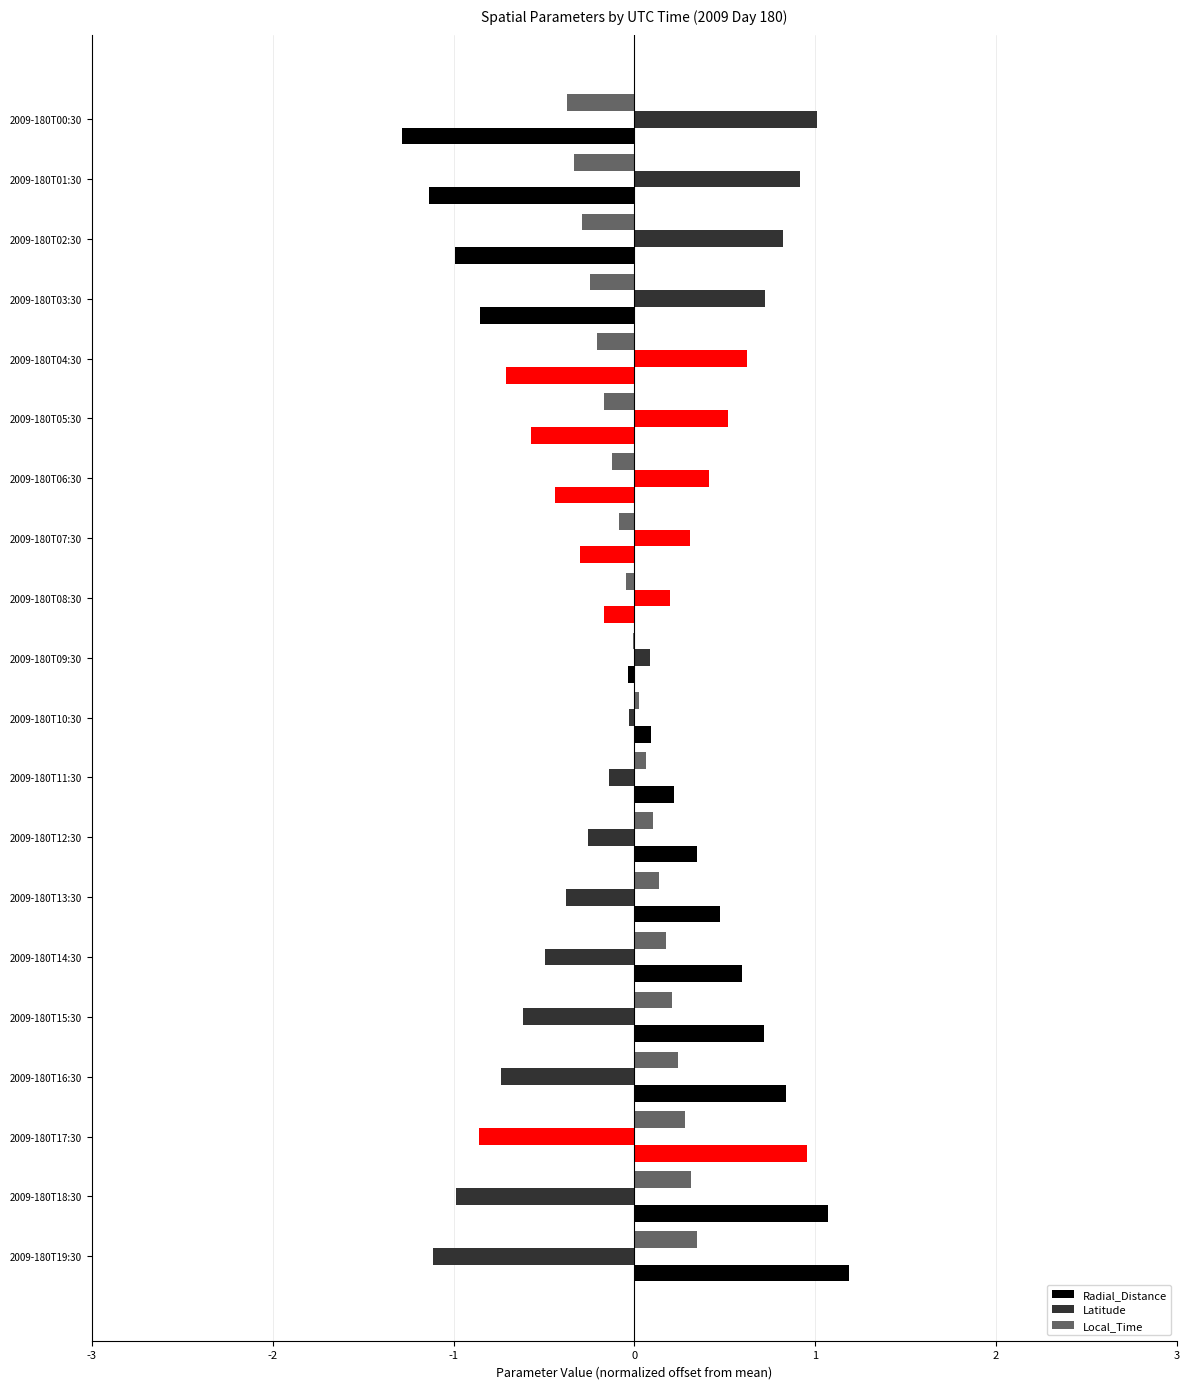

Is it true that Latitude equals 1.4 at 2009-180T01:30?

False